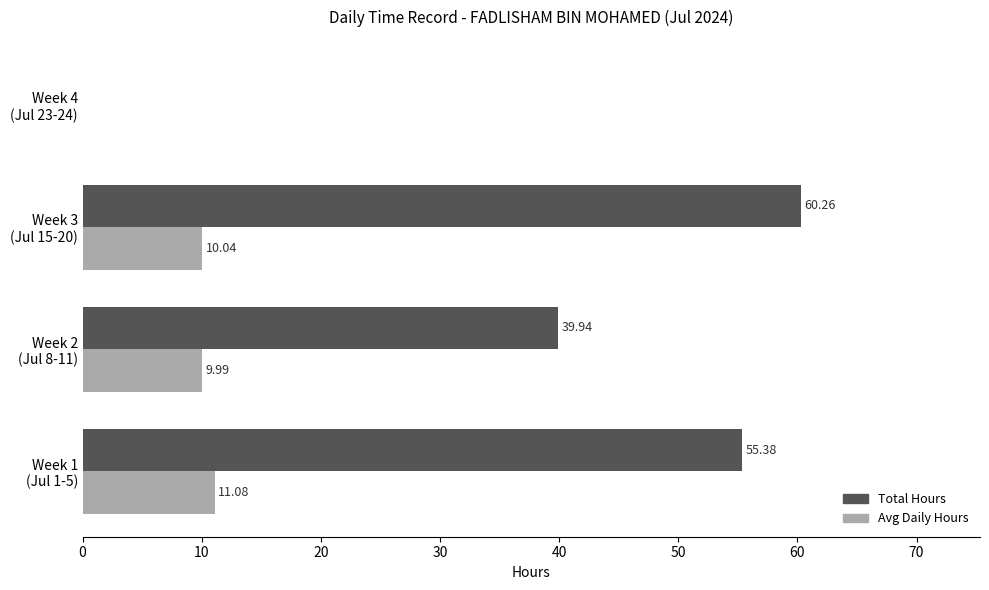

Which series has the largest total across all categories?

Total Hours